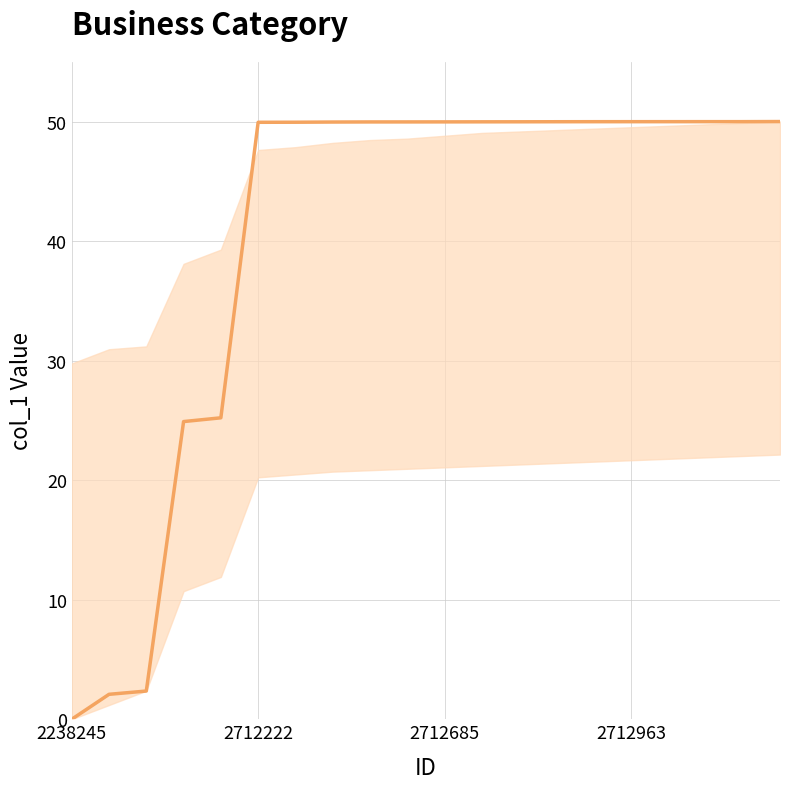

How many series are shown in this chart?

1